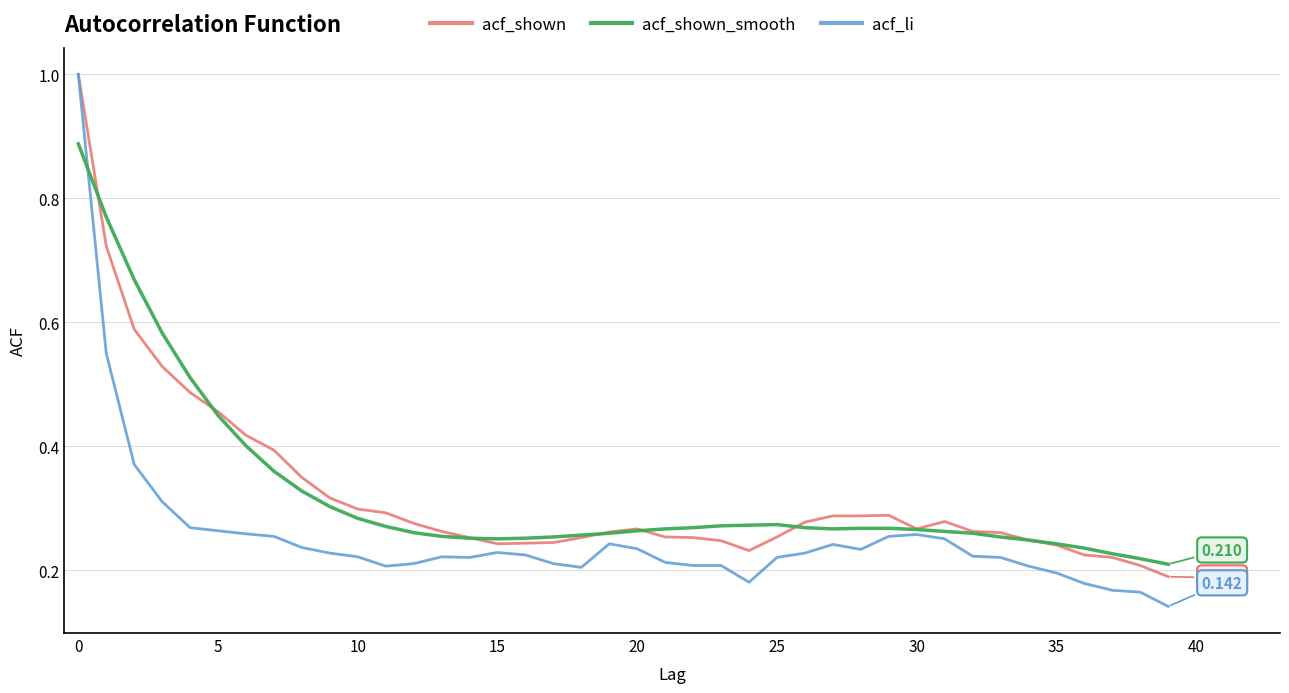

True or false: acf_shown_smooth has more than 1 points higher than both neighbors.

False